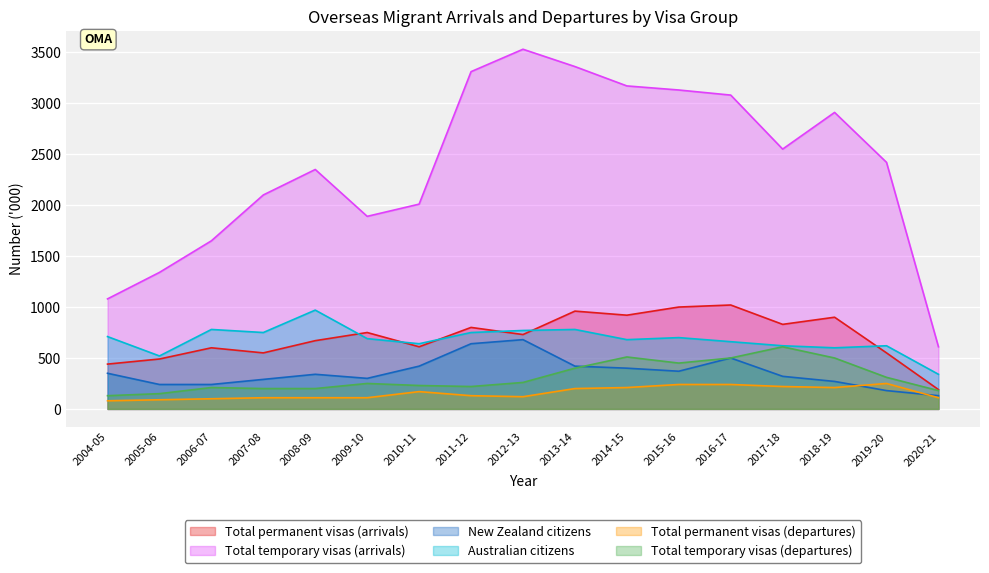

How many lines are shown in the chart?

6